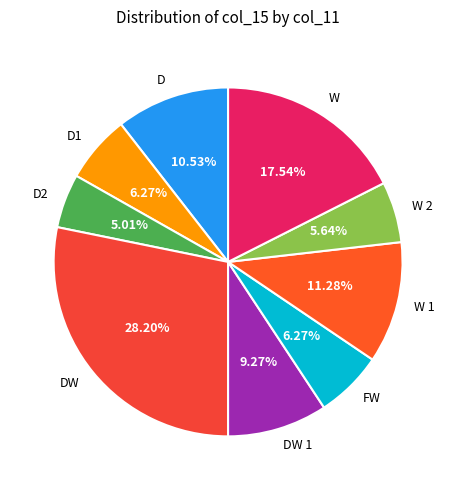

Approximately how many times larger is the value at W compared to DW?

0.6